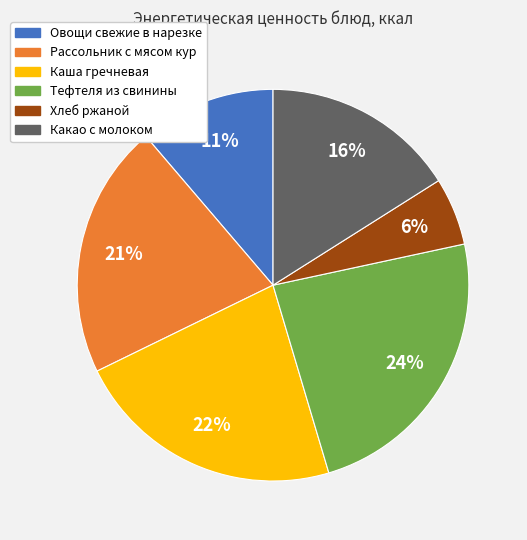

To the nearest percent, what percentage of the pie is Тефтеля из свинины?

24%